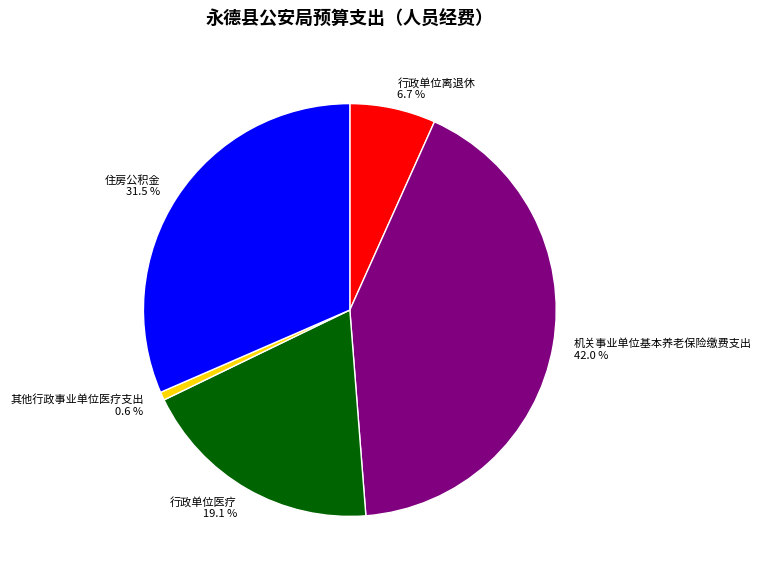

To the nearest percent, what percentage of the pie is 机关事业单位基本养老保险缴费支出?

42%